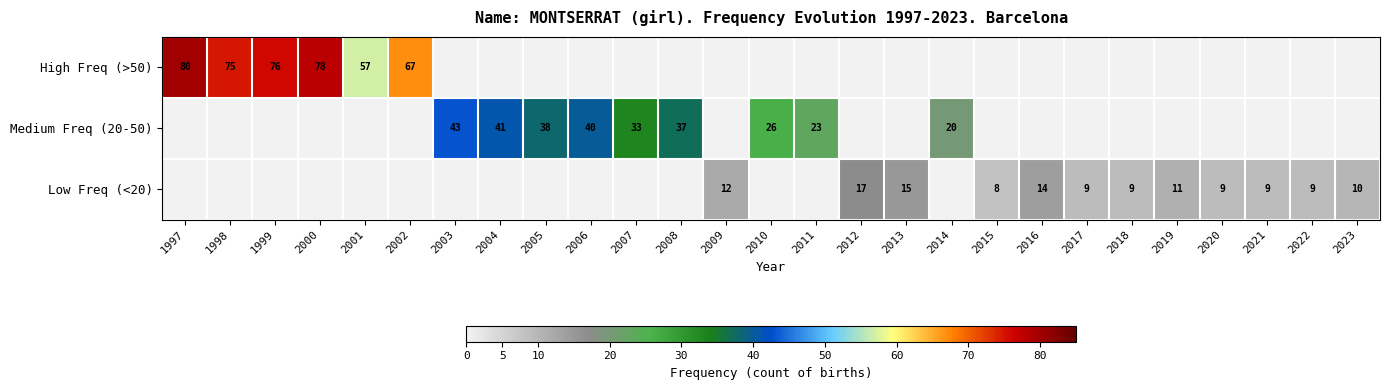

True or false: High Freq (>50) has a value of 122 at 1998.

False